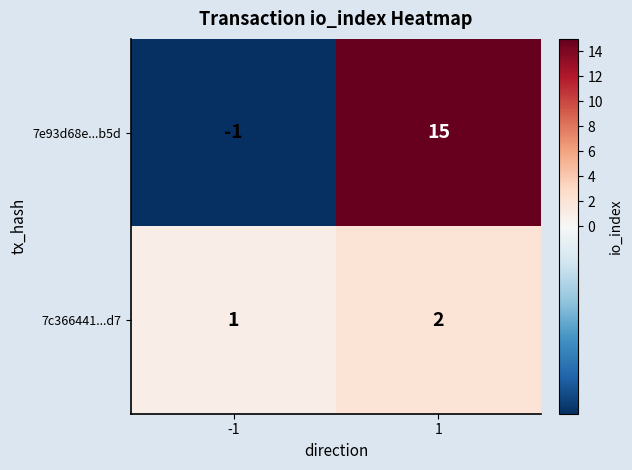

What is the sum of all 7e93d68e...b5d values?

14